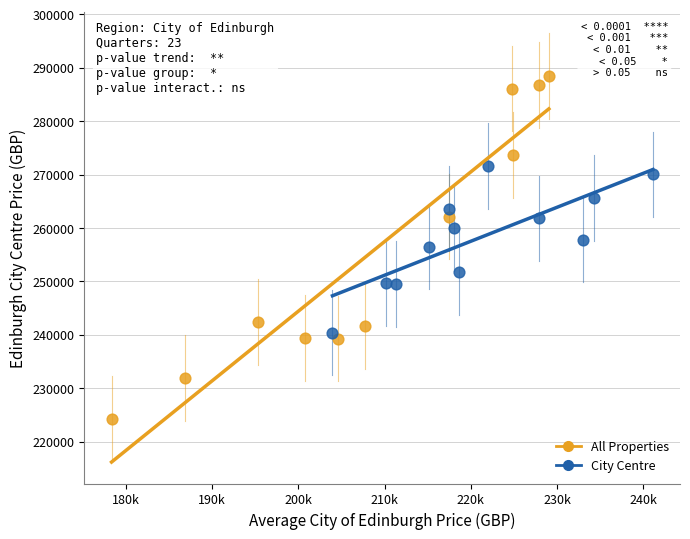

Which series has the largest Y range (max minus min)?

All Properties